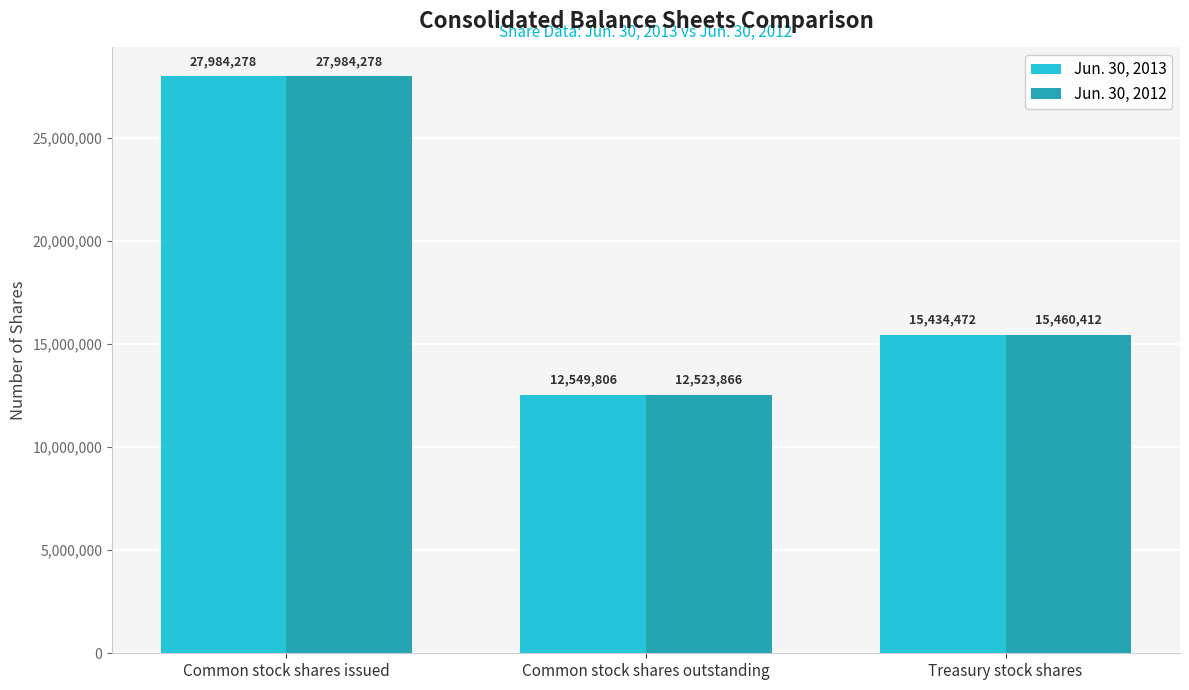

Reading right to left, transcribe all the data shown in this chart.

Jun. 30, 2013: 15434472	12549806	27984278
Jun. 30, 2012: 15460412	12523866	27984278